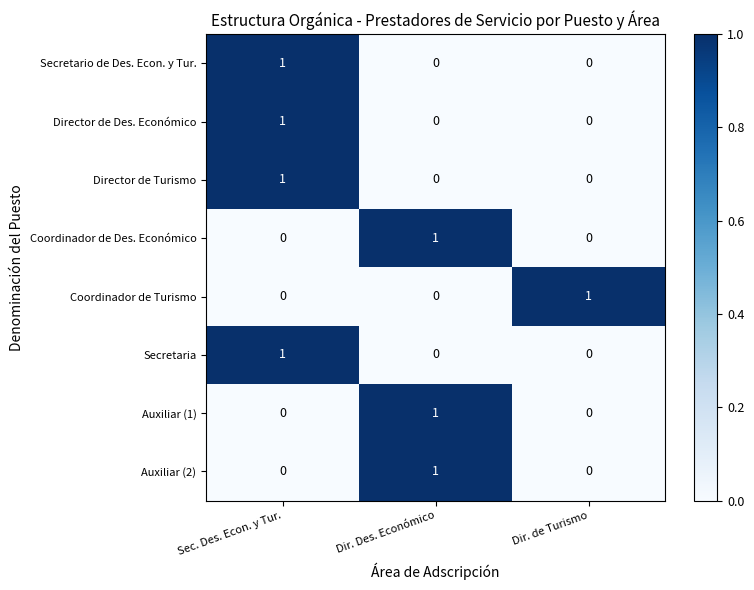

The value of Director de Des. Económico at Dir. de Turismo is 0. True or false?

True